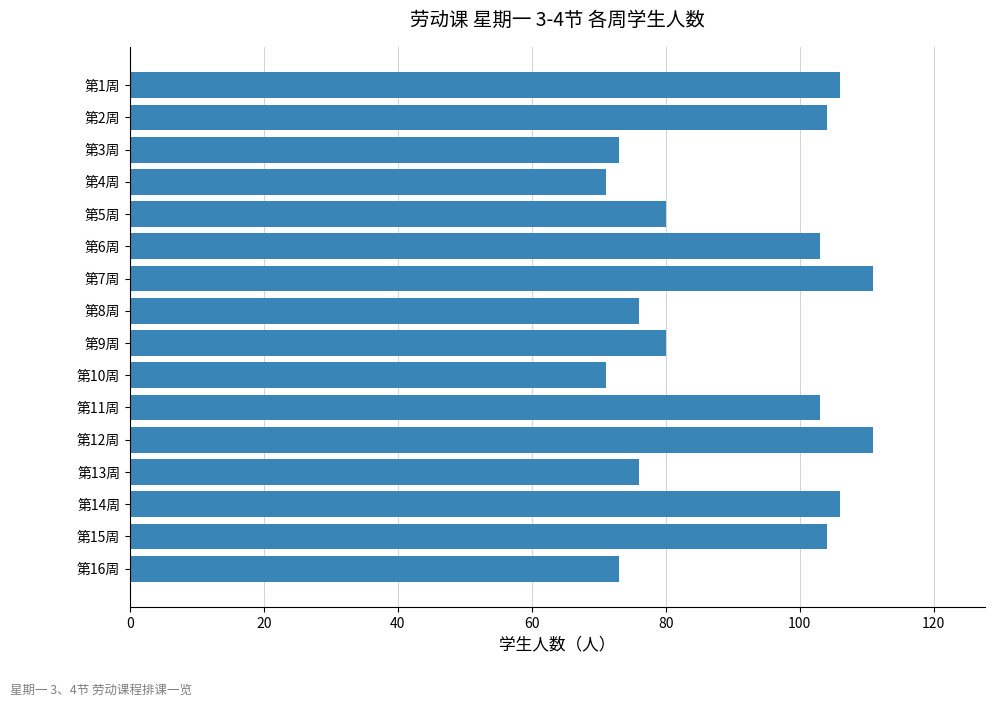

The value at 第2周 is 104. True or false?

True